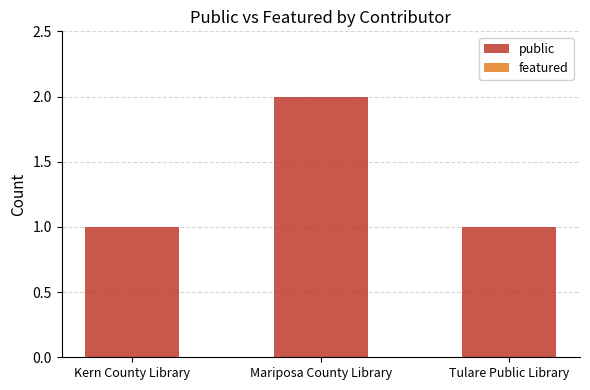

What is the sum of all values?

4